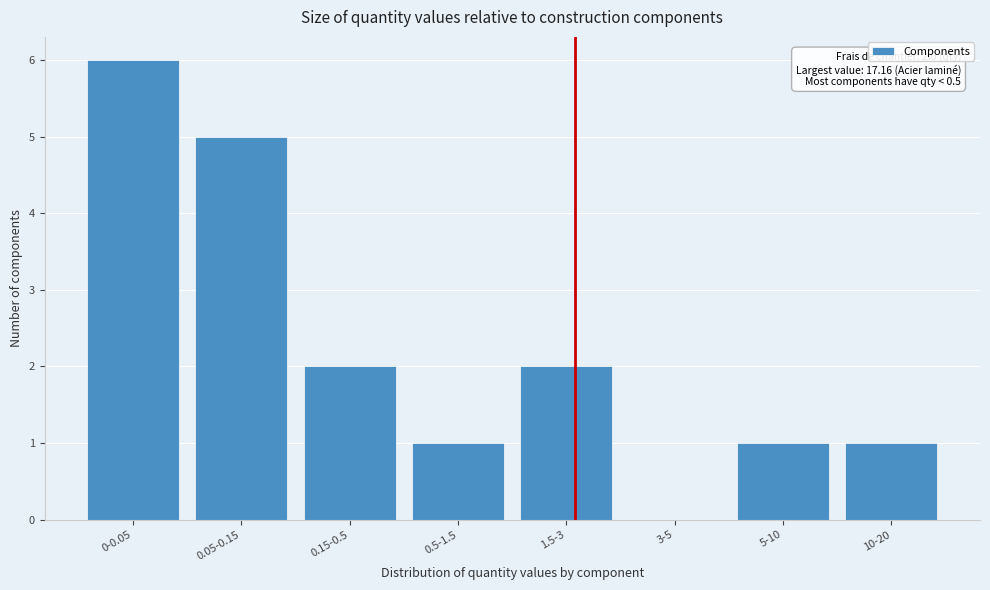

Reading left to right, extract all data points from this chart.

0-0.05=6	0.05-0.15=5	0.15-0.5=2	0.5-1.5=1	1.5-3=2	3-5=0	5-10=1	10-20=1